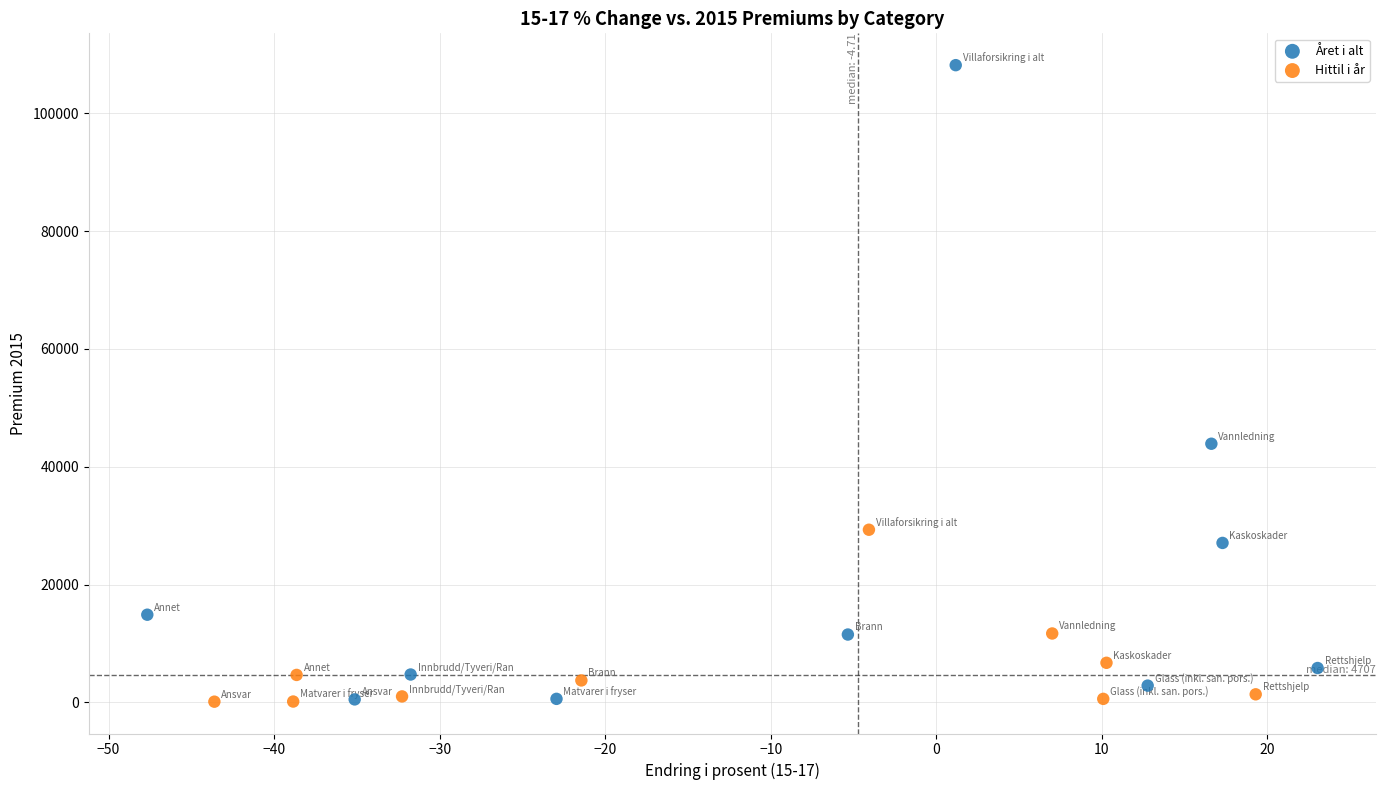

Which series reaches the maximum Y coordinate?

Året i alt